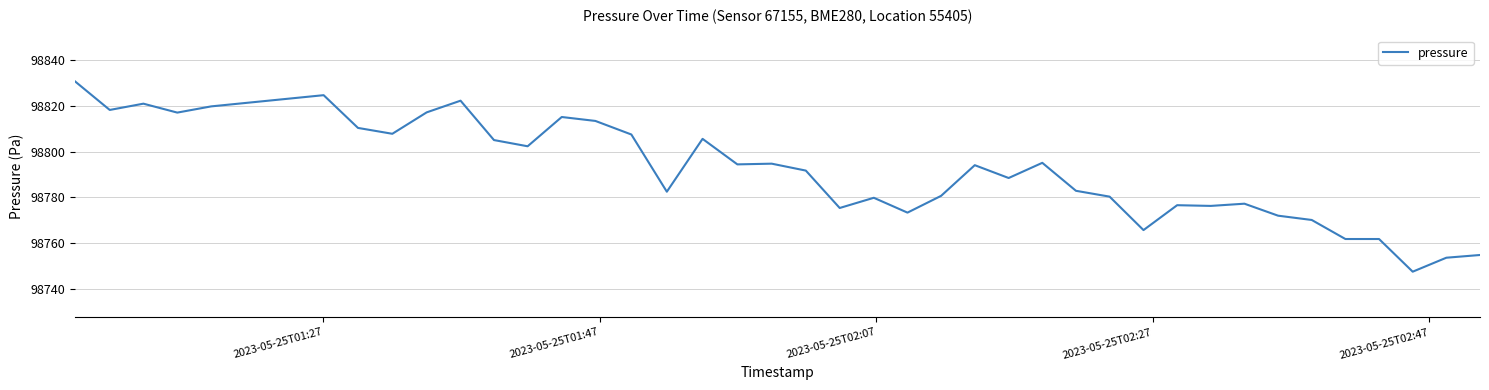

What is the minimum value shown in the chart?

98747.4